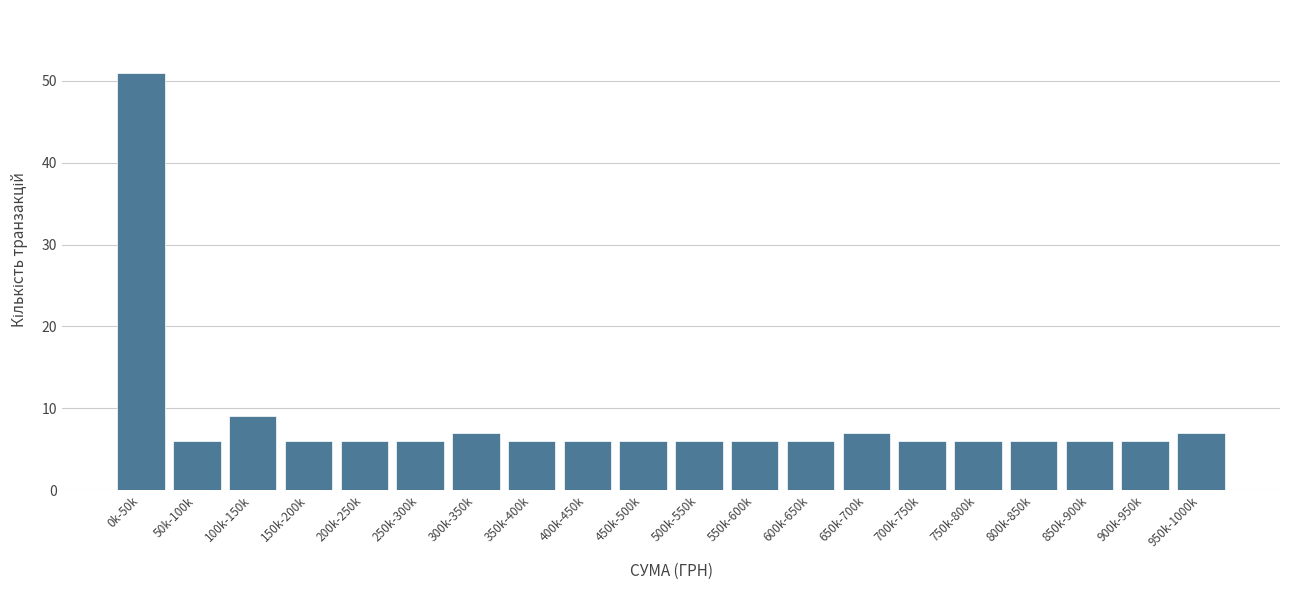

Reading left to right, transcribe all the data shown in this chart.

51	6	9	6	6	6	7	6	6	6	6	6	6	7	6	6	6	6	6	7